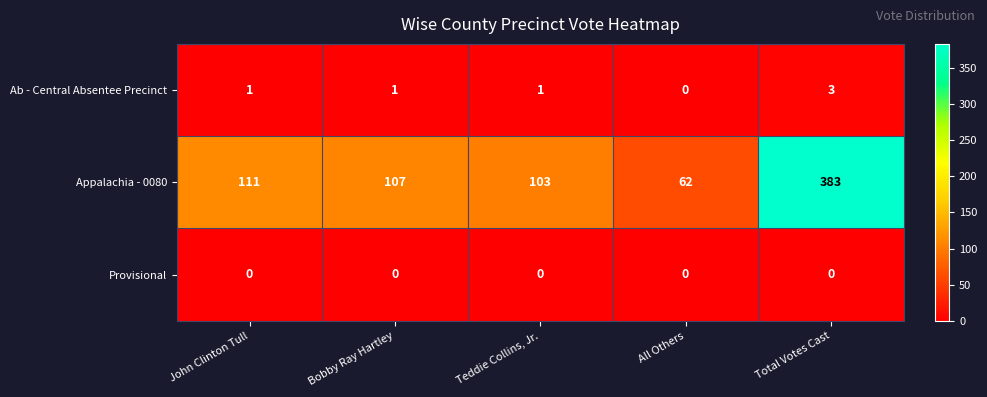

Reading right to left, list all the values displayed in this chart.

Ab - Central Absentee Precinct: 3	0	1	1	1
Appalachia - 0080: 383	62	103	107	111
Provisional: 0	0	0	0	0